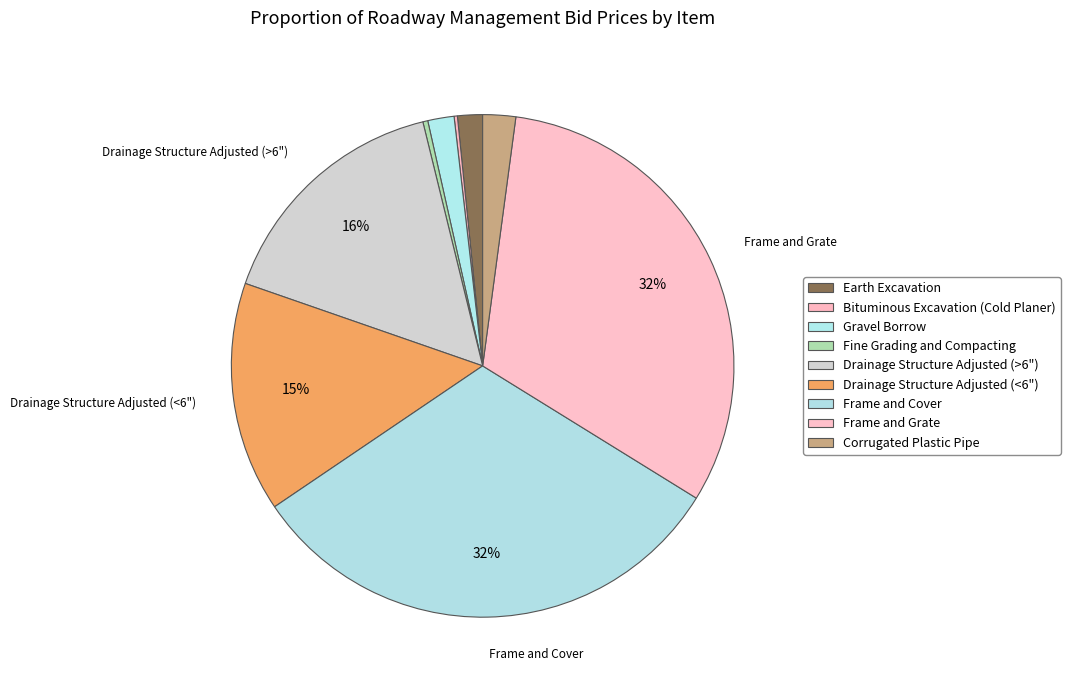

What is the smallest slice in the pie chart?

Bituminous Excavation (Cold Planer)